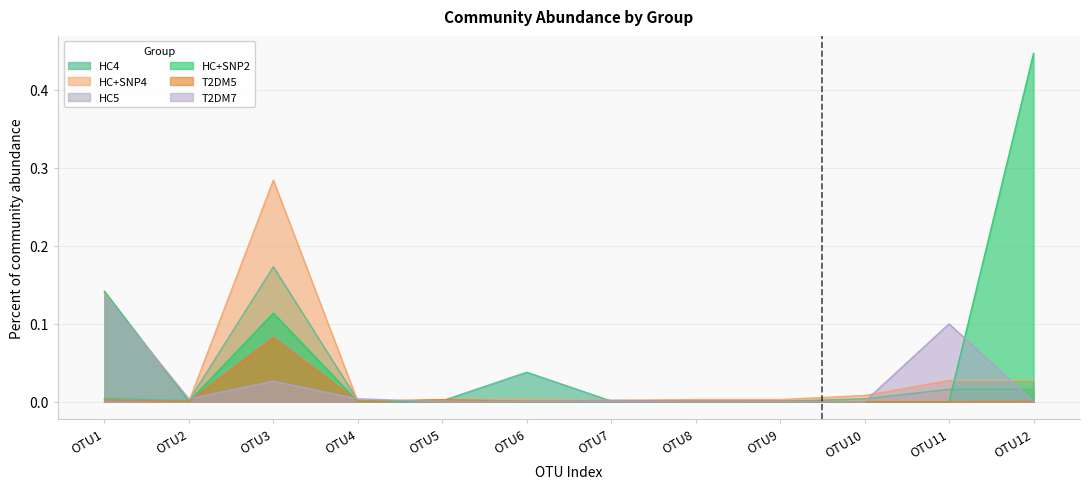

True or false: T2DM5 has a value of 0.0 at OTU6.

False